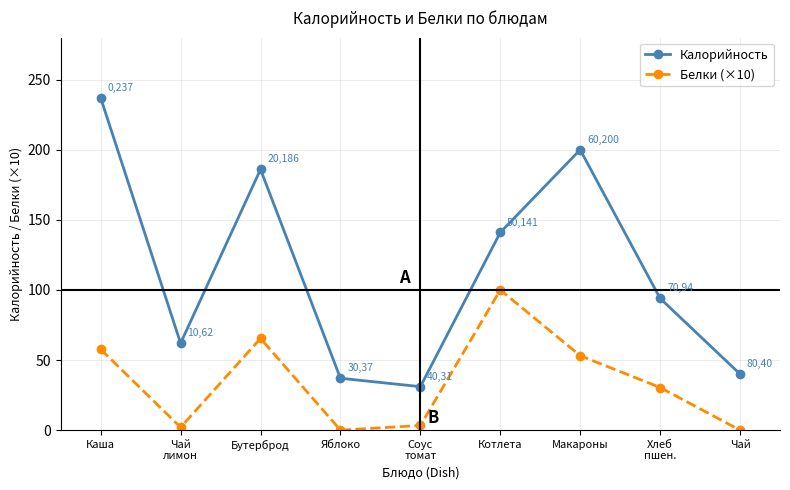

True or false: Калорийность and Белки (×10) intersect in this chart.

False